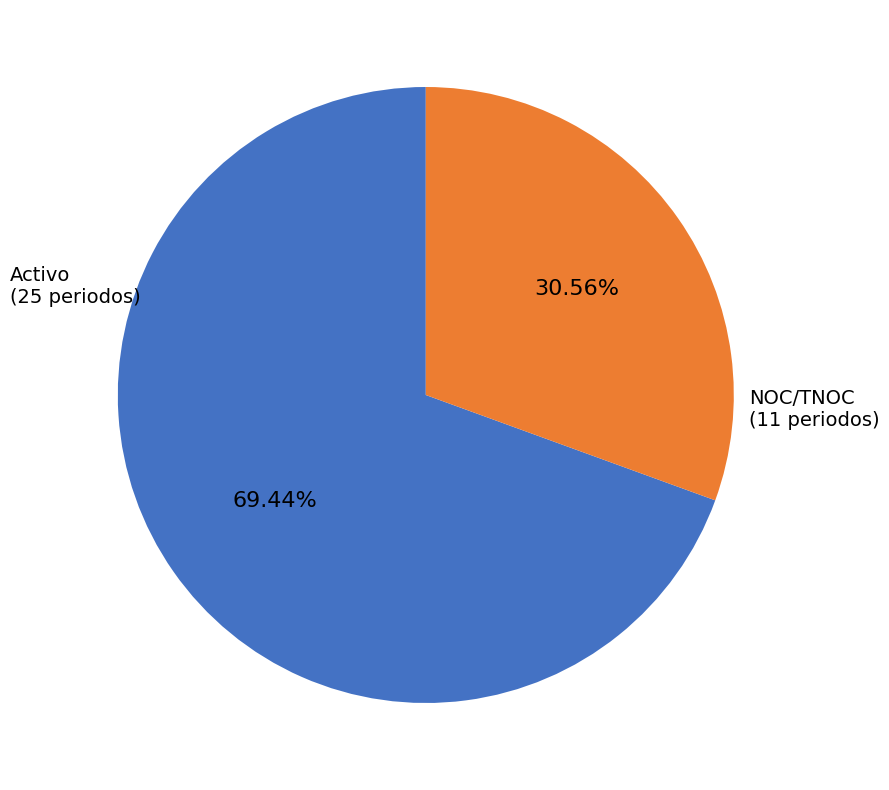

To the nearest percent, what is the difference between the largest and smallest slice percentages?

39%